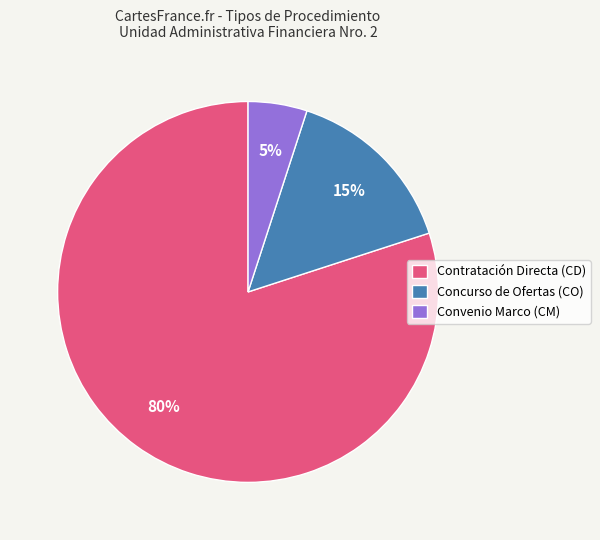

To the nearest percent, what portion does Convenio Marco (CM) represent?

5%